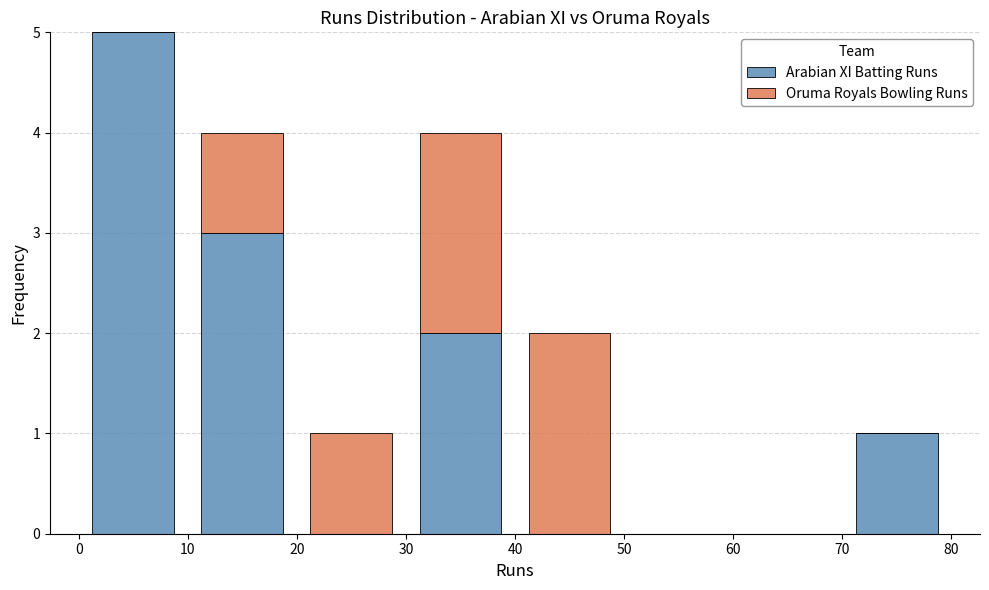

Reading left to right, list every stacked bar in this chart as the range it spans on the x-axis followed by its total height. The values are not printed on the chart, so give them approximately, as read against the axis.

0 to 10: 5
10 to 20: 4
20 to 30: 1
30 to 40: 4
40 to 50: 2
50 to 60: 0
60 to 70: 0
70 to 80: 1